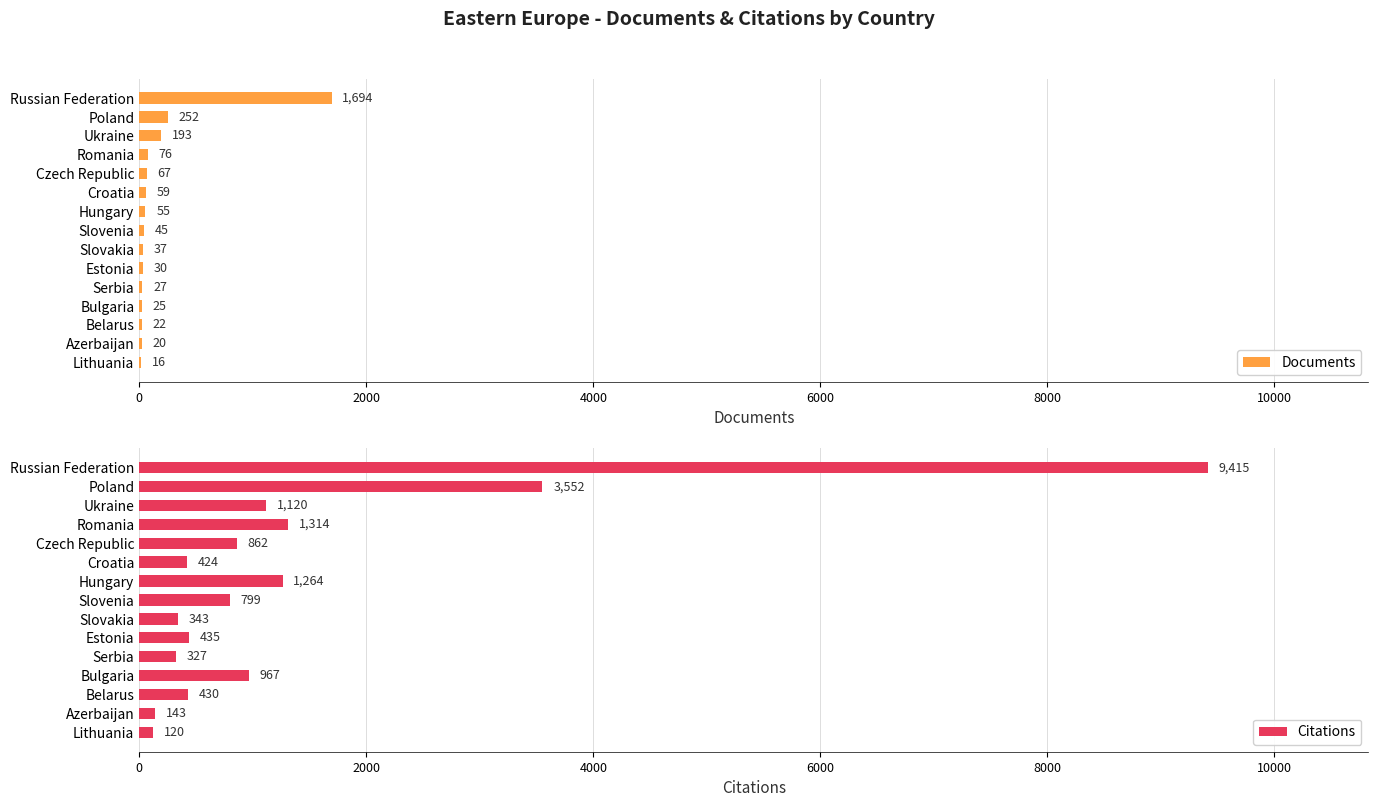

Which series has the largest range (max minus min)?

Citations